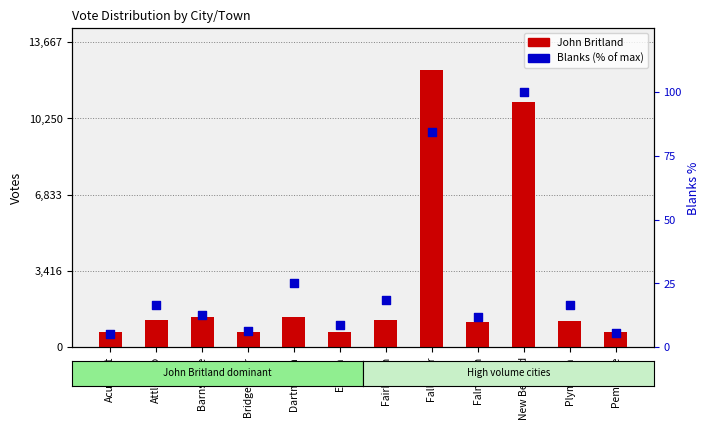

Which series has the largest total across all categories?

John Britland